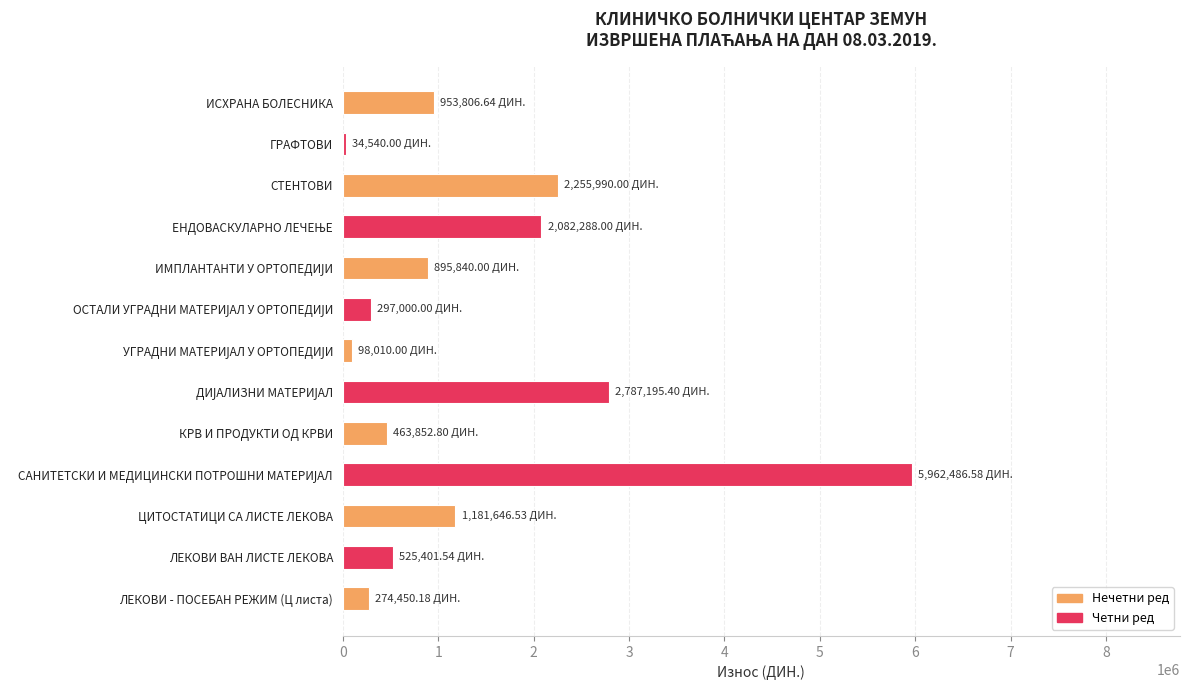

Which has a higher value, ЦИТОСТАТИЦИ СА ЛИСТЕ ЛЕКОВА or ИСХРАНА БОЛЕСНИКА?

ЦИТОСТАТИЦИ СА ЛИСТЕ ЛЕКОВА